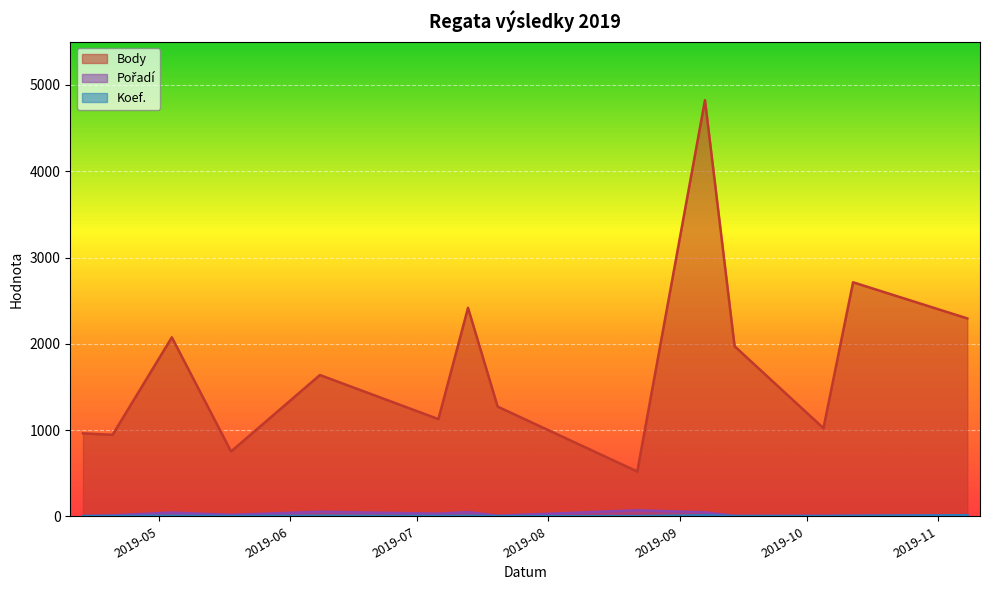

Reading left to right, extract all data points from this chart.

Body: 2019-04-13=962	2019-04-20=945	2019-05-04=2075	2019-05-18=752	2019-06-08=1638	2019-07-06=1127	2019-07-13=2417	2019-07-20=1272	2019-08-22=520	2019-09-07=4824	2019-09-14=1972	2019-10-05=1022	2019-10-12=2713	2019-11-08=2294
Pořadí: 2019-04-13=5	2019-04-20=11	2019-05-04=44	2019-05-18=17	2019-06-08=53	2019-07-06=31	2019-07-13=49	2019-07-20=7	2019-08-22=70	2019-09-07=46	2019-09-14=5	2019-10-05=7	2019-10-12=9	2019-11-08=13
Koef.: 2019-04-13=2	2019-04-20=3	2019-05-04=7	2019-05-18=3	2019-06-08=7	2019-07-06=4	2019-07-13=7	2019-07-20=2	2019-08-22=2	2019-09-07=12	2019-09-14=3	2019-10-05=2	2019-10-12=4	2019-11-08=12